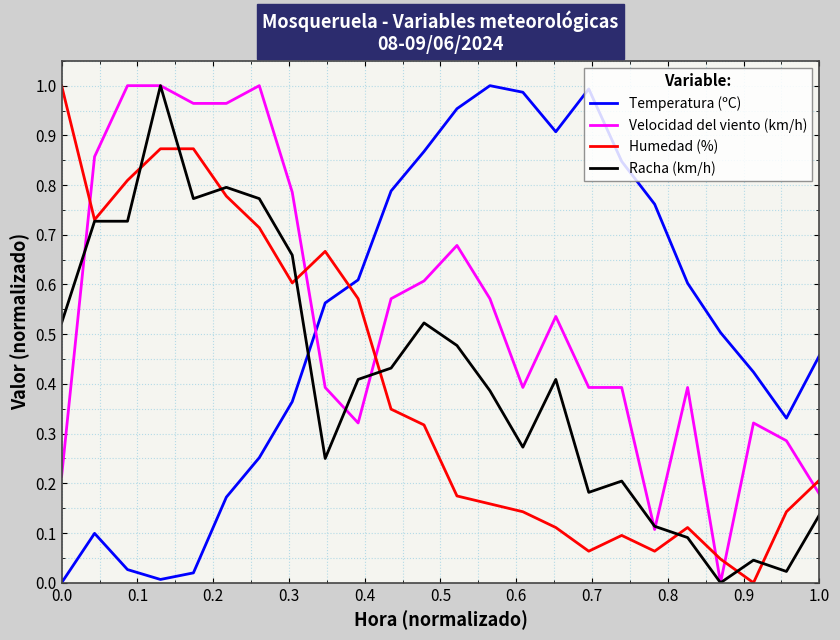

Which series ends up on top after the final intersection of Temperatura (ºC) and Racha (km/h)?

Temperatura (ºC)